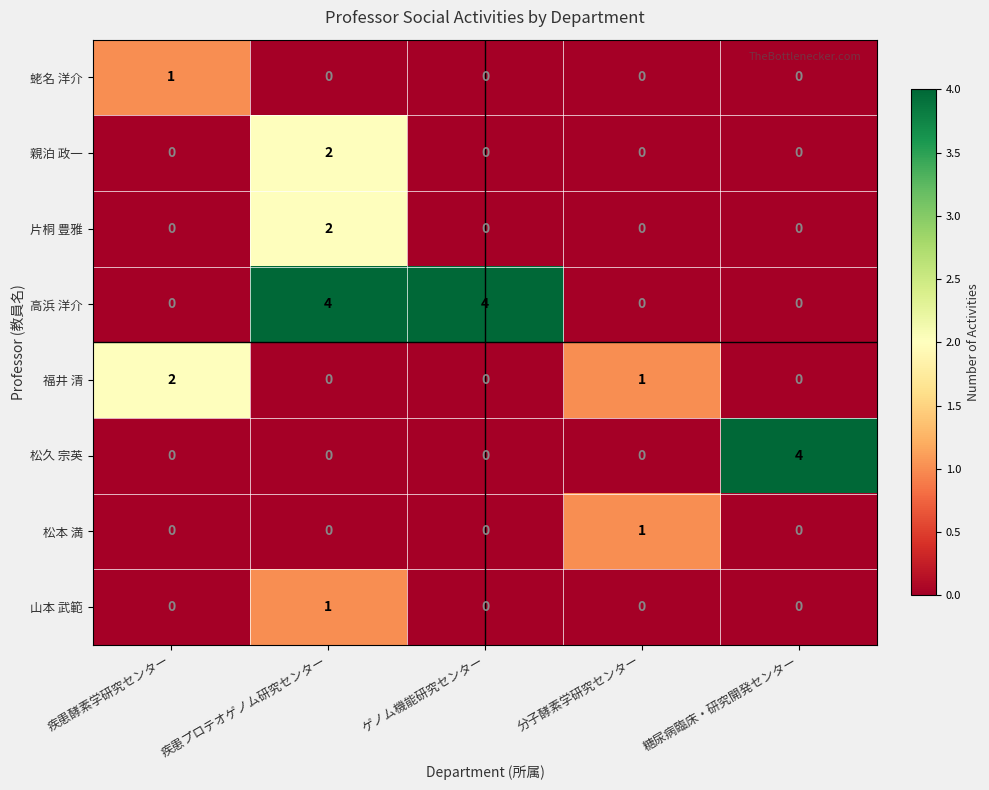

What is the total value across all series at ゲノム機能研究センター?

4